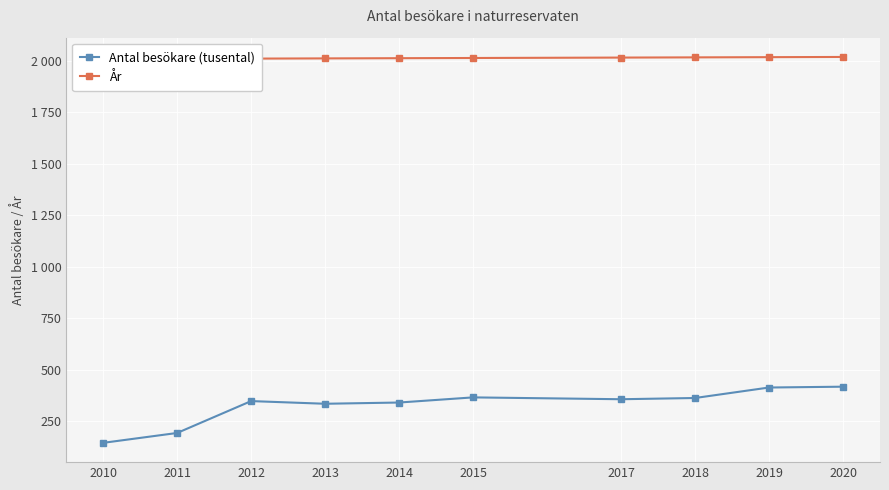

What is the difference between the maximum and minimum values in the År series?

10